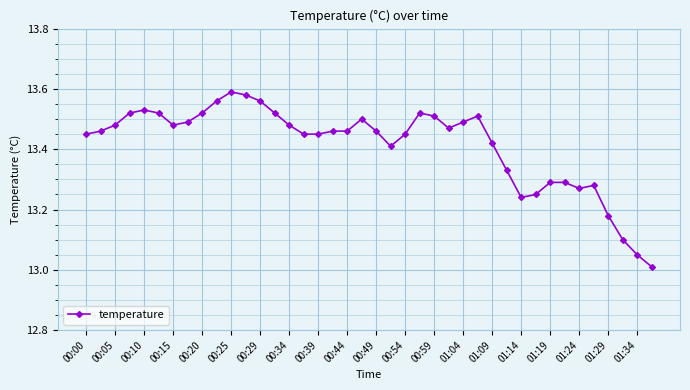

Count the number of data series in this chart.

1